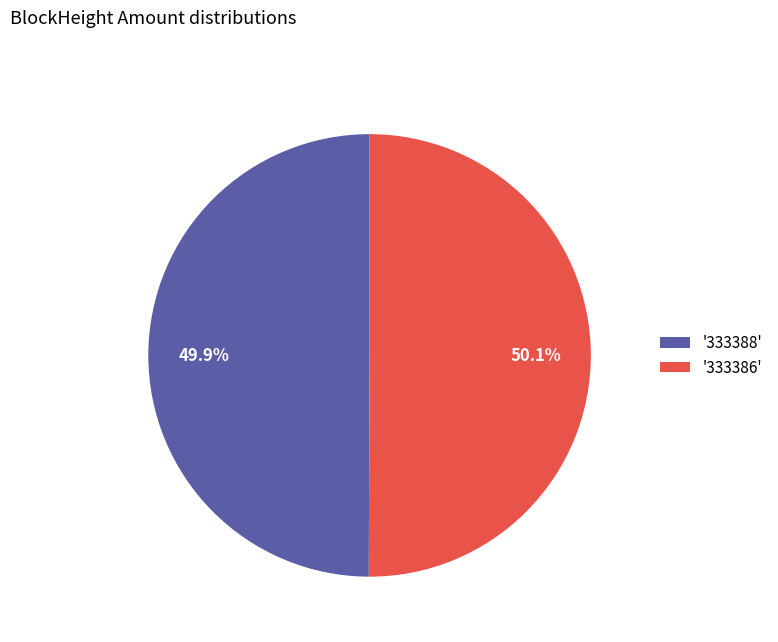

How many segments does this pie chart have?

2